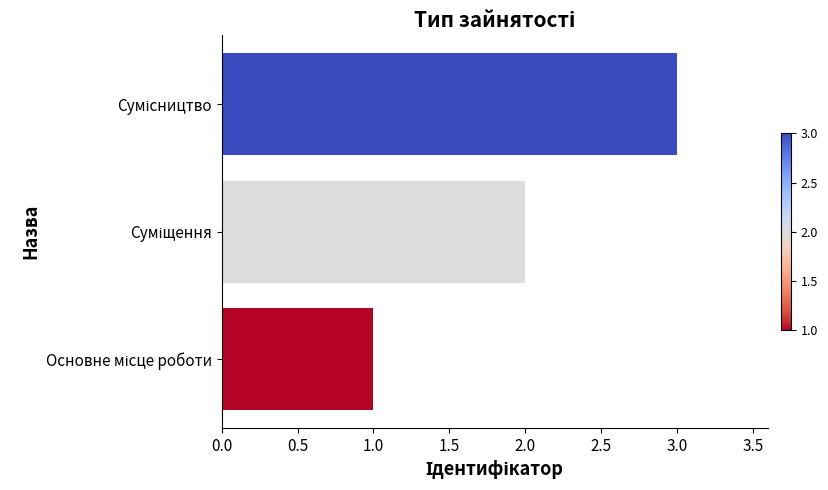

What is the maximum value shown in the chart?

3